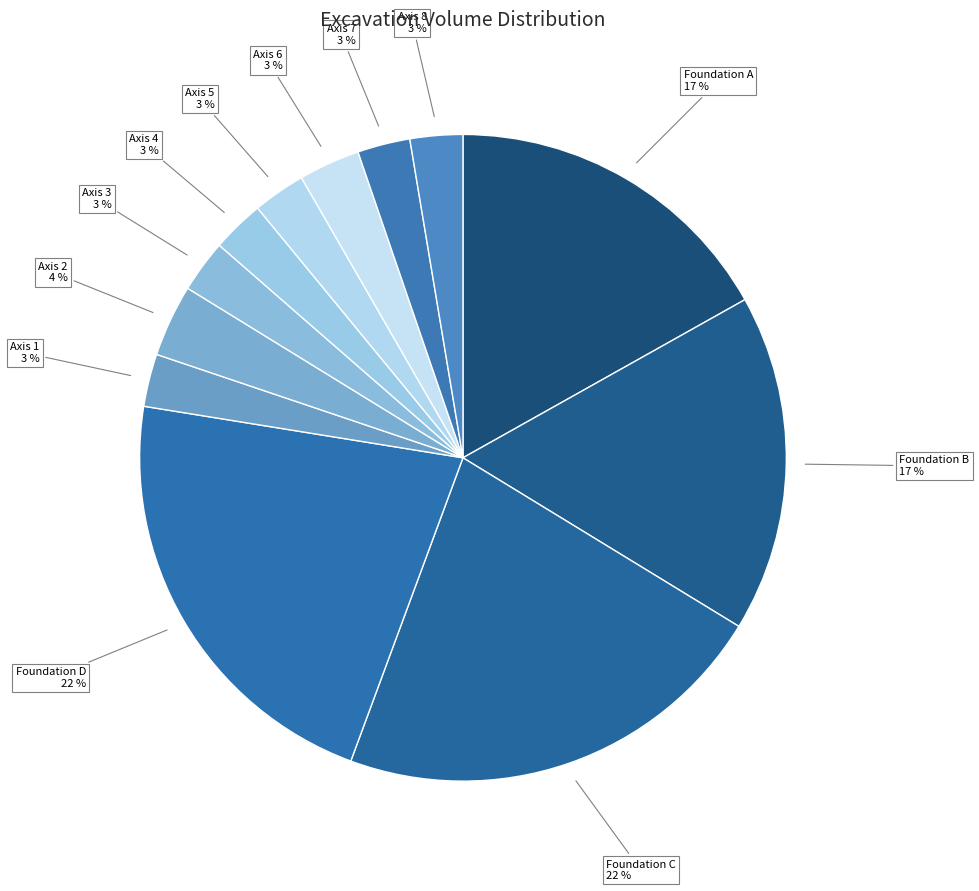

True or false: Axis 5 accounts for 12% of the total.

False